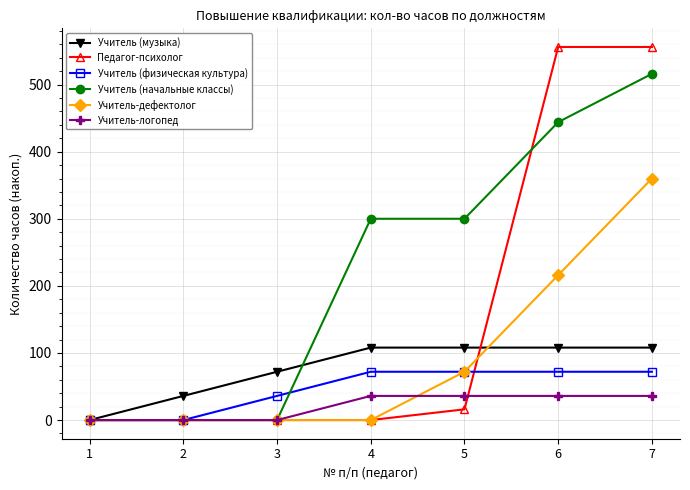

List the series in order of their peak value, lowest first.

Учитель-логопед, Учитель (физическая культура), Учитель (музыка), Учитель-дефектолог, Учитель (начальные классы), Педагог-психолог